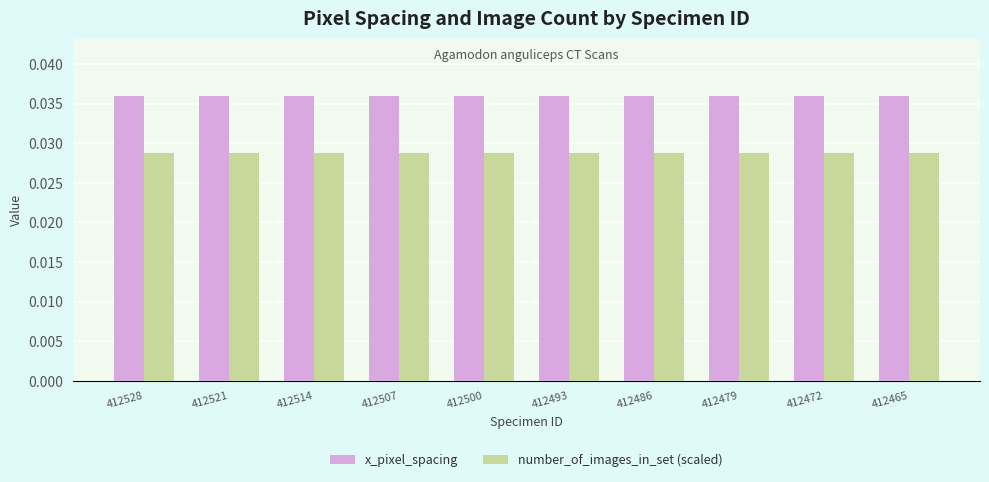

Rank the series by their maximum value, from highest to lowest.

x_pixel_spacing, number_of_images_in_set (scaled)